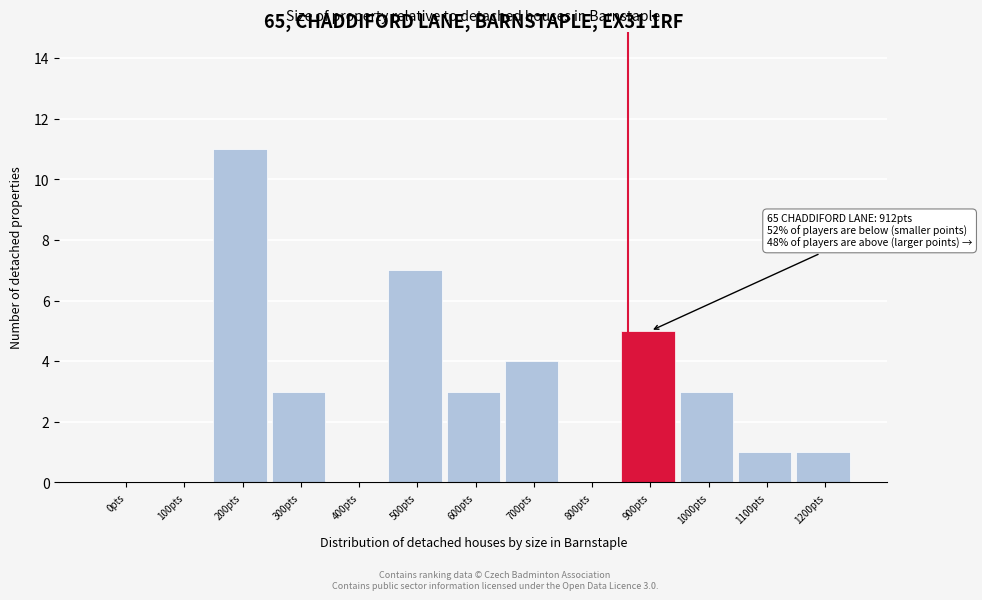

Reading left to right, extract all data points from this chart.

0pts=0	100pts=0	200pts=11	300pts=3	400pts=0	500pts=7	600pts=3	700pts=4	800pts=0	900pts=5	1000pts=3	1100pts=1	1200pts=1